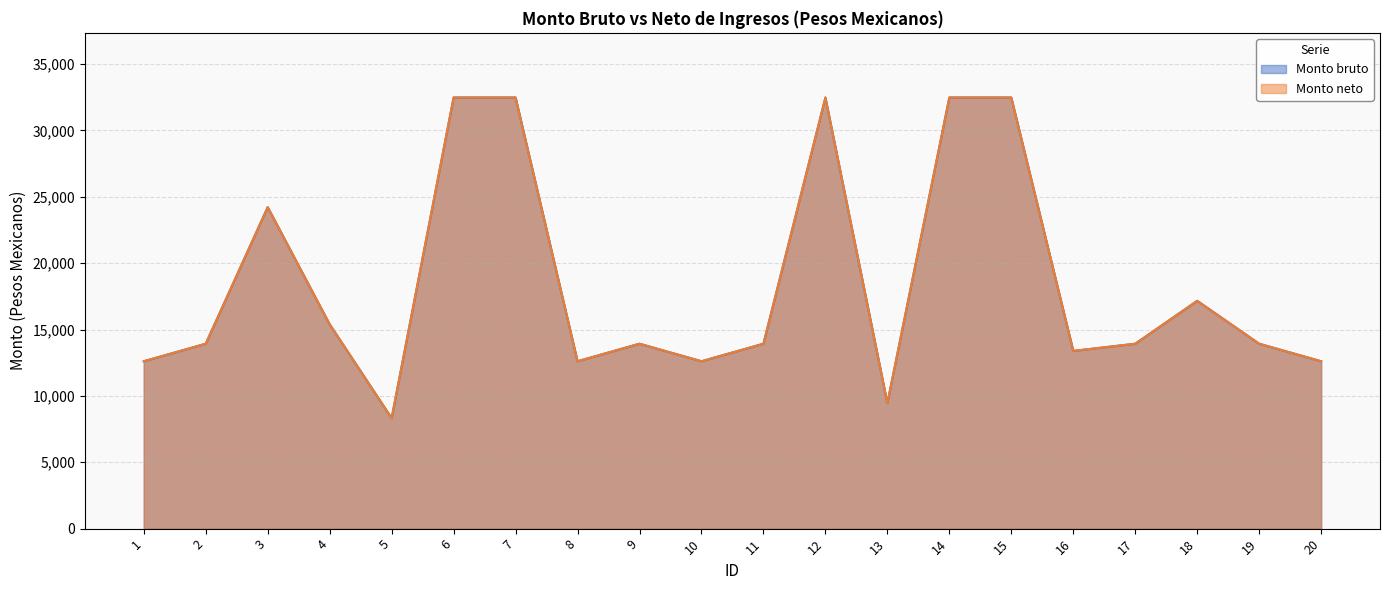

True or false: Monto bruto and Monto neto cross at least once.

False